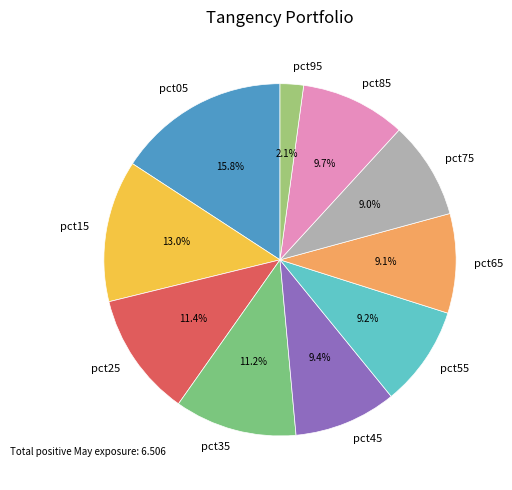

Which category has the smallest portion of the pie?

pct95